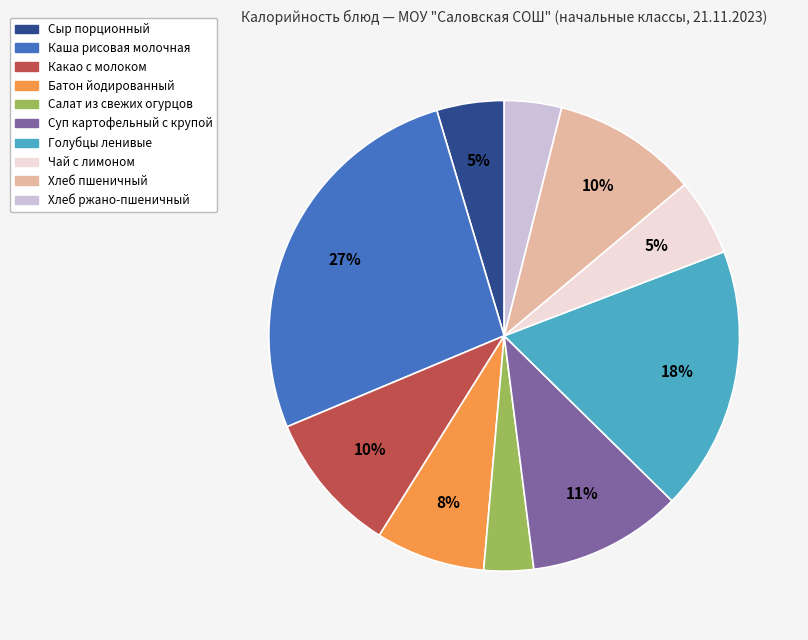

Count the number of slices in the pie.

10